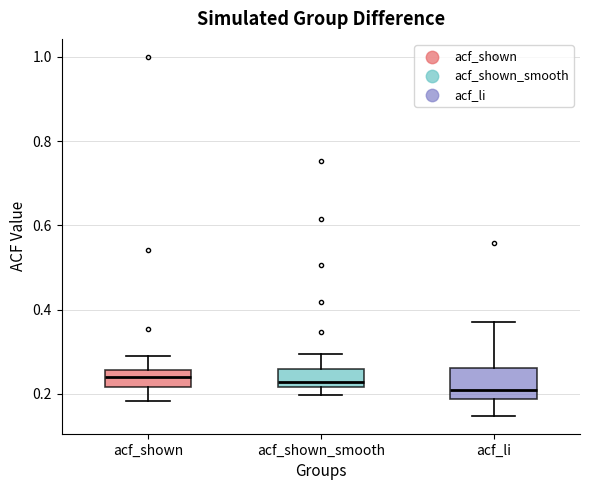

Comparing the boxes themselves (not the whiskers), which one is the tallest?

acf_li